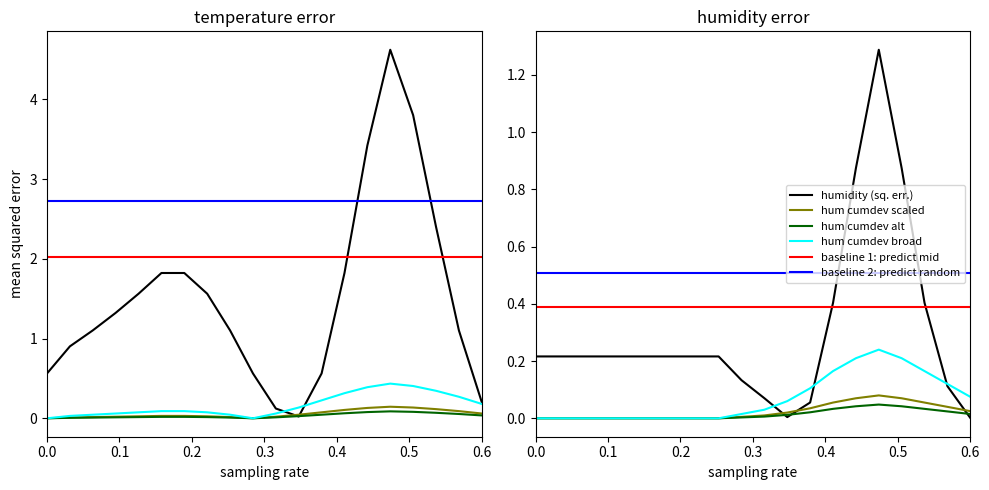

In humidity, how many points are higher than both neighbors (excluding endpoints)?

1